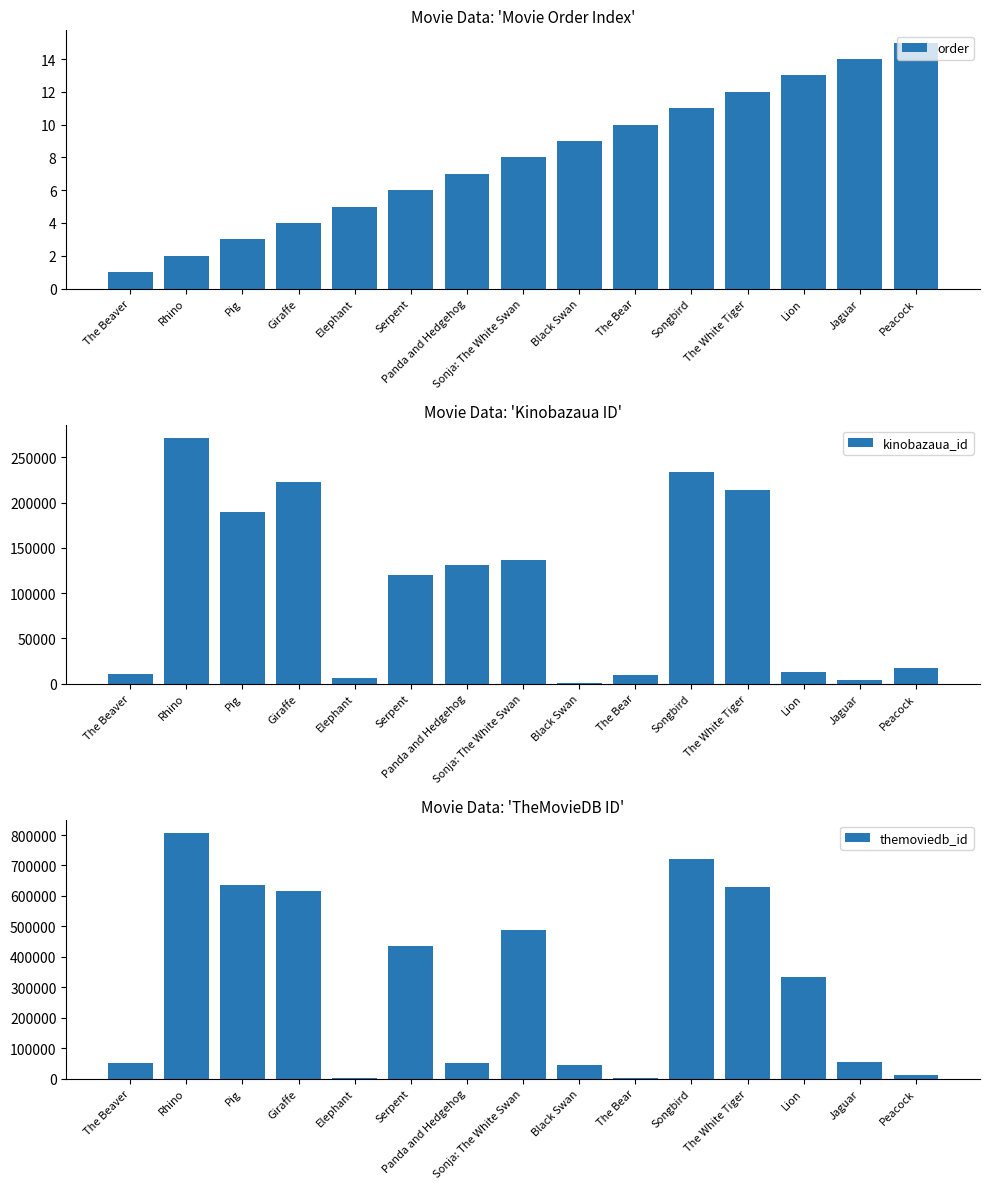

What are all the series names shown in the legend?

order, kinobazaua_id, themoviedb_id